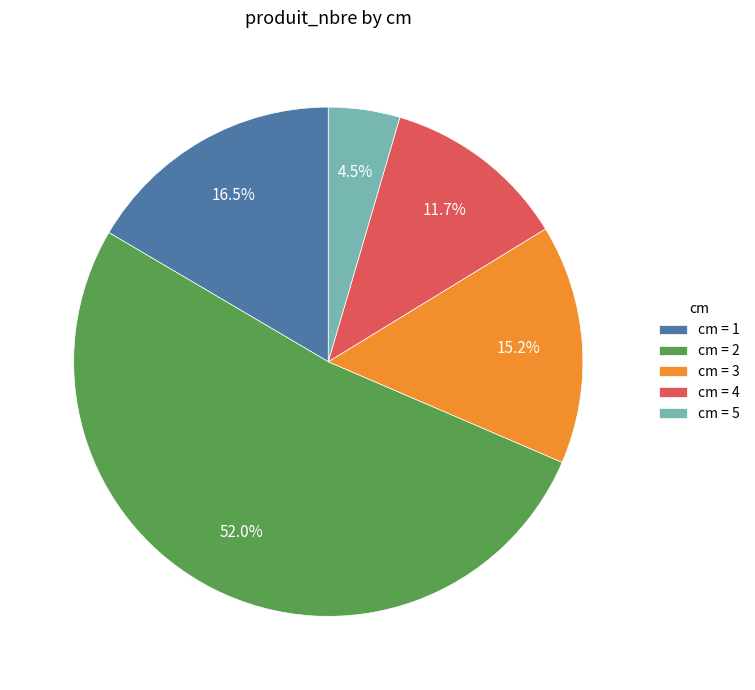

Is there any slice that represents more than half of the pie?

Yes